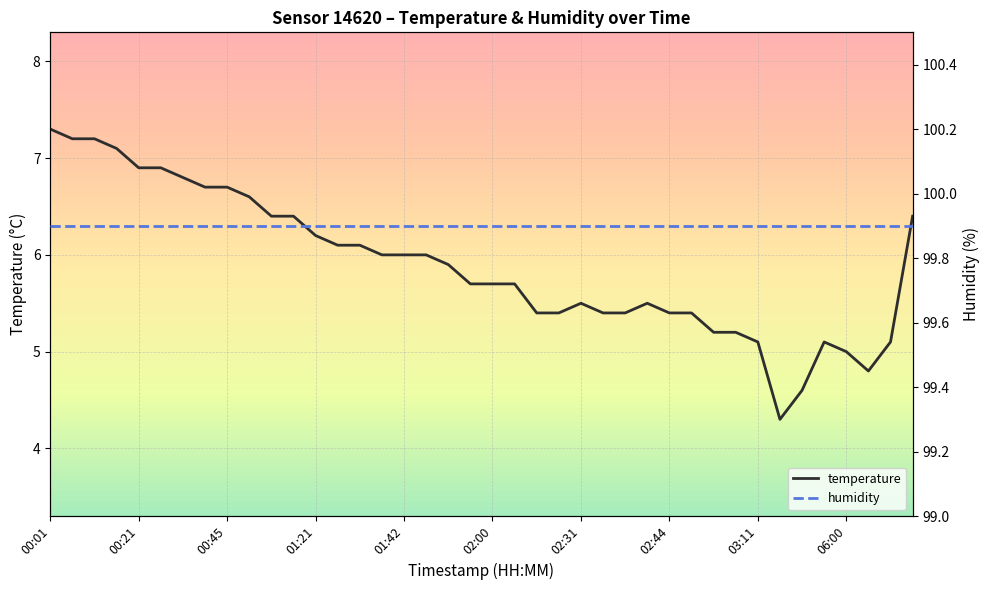

True or false: humidity and temperature cross at least once.

False